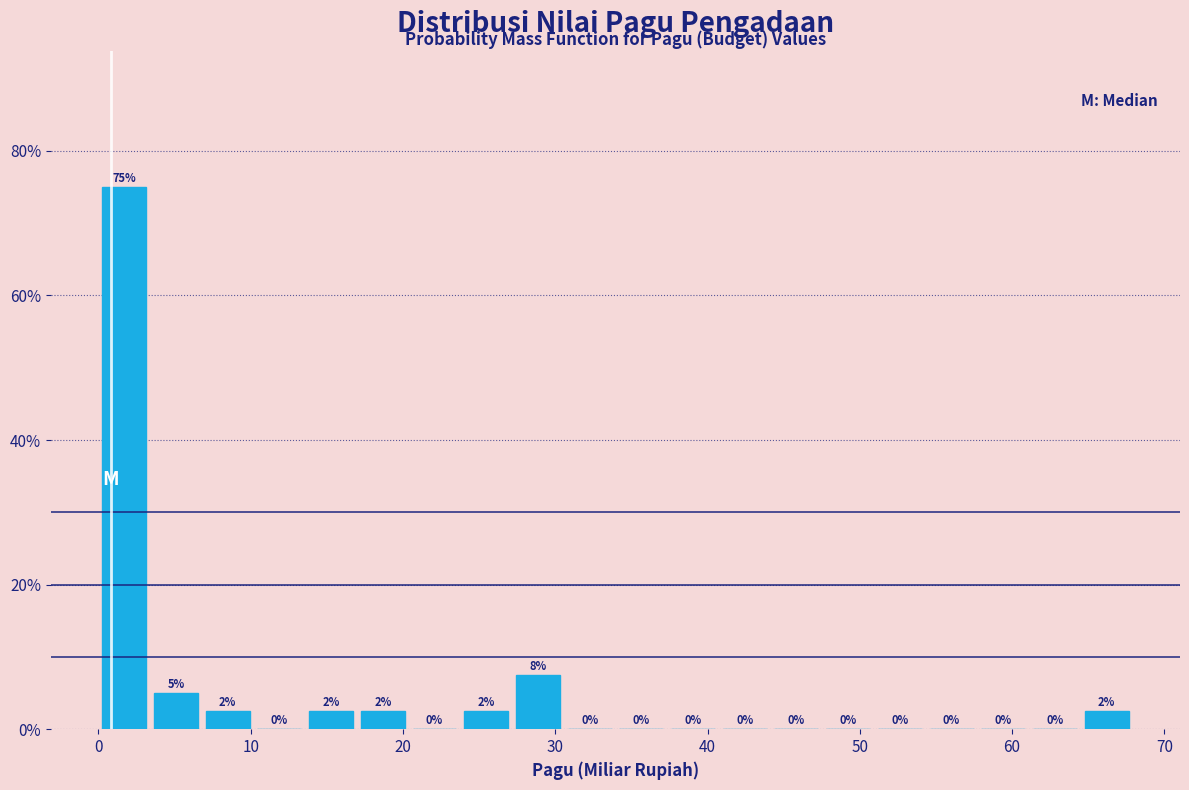

Around what value on the x-axis is the tallest bar? Give the approximate position of its centre, as read against the axis.

2